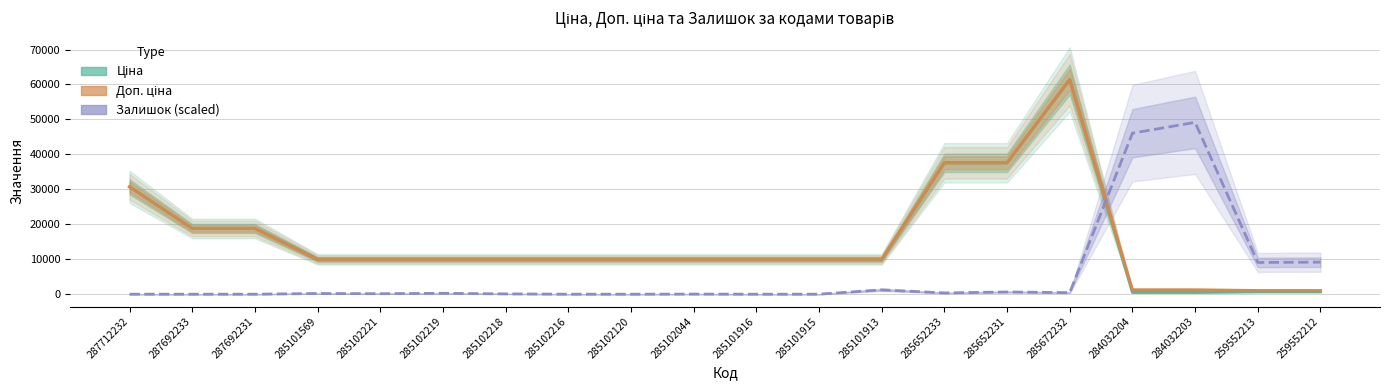

Between 285102218 and 284032204, which series saw the biggest shift?

Залишок (scaled)